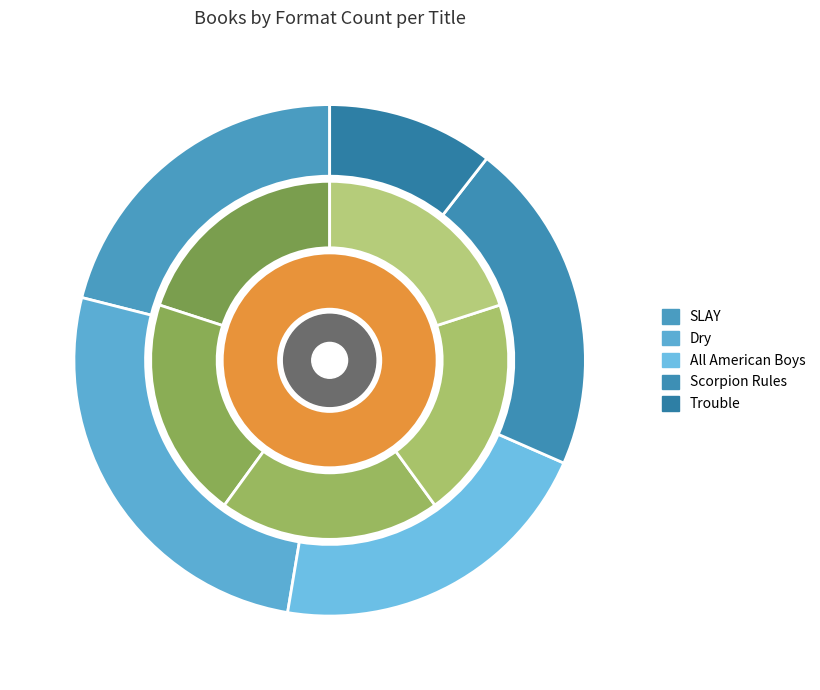

Which slice is the smallest?

Trouble